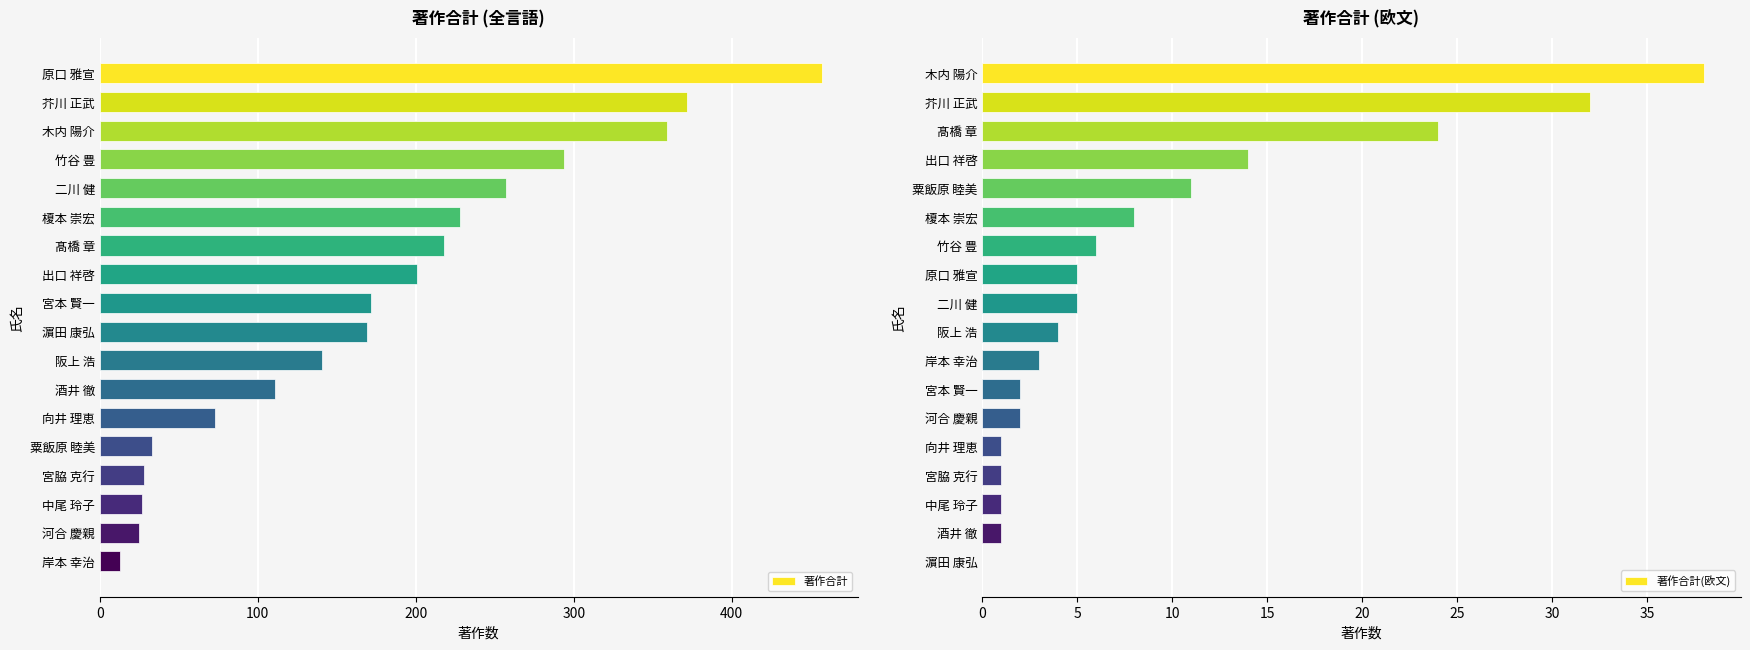

Where is 著作合計 nearest to the value 235?

榎本 崇宏